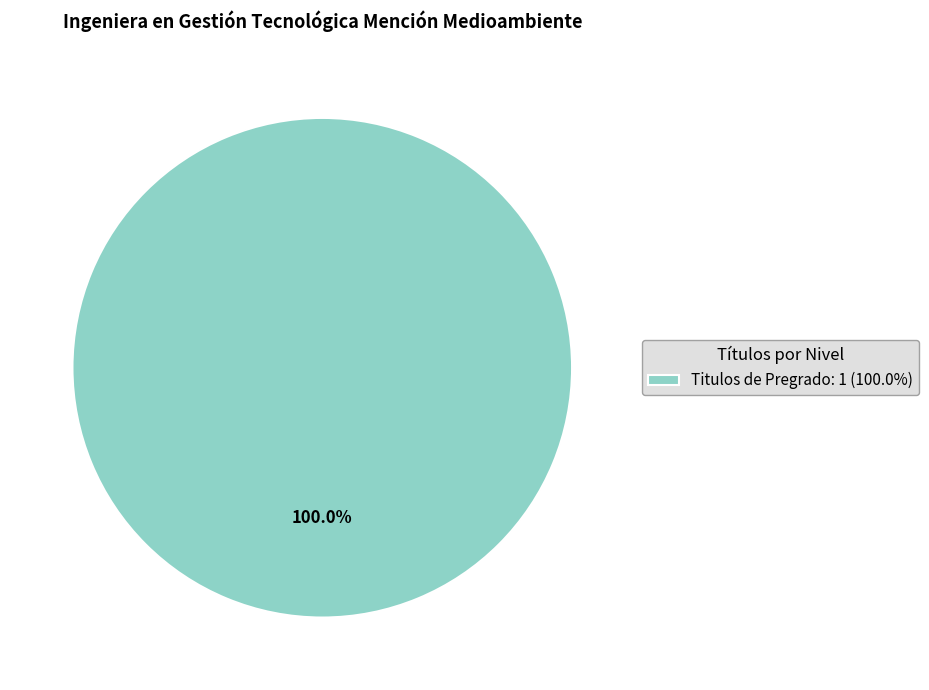

Rank the categories by value from lowest to highest.

Titulos de Pregrado: 1 (100.0%)